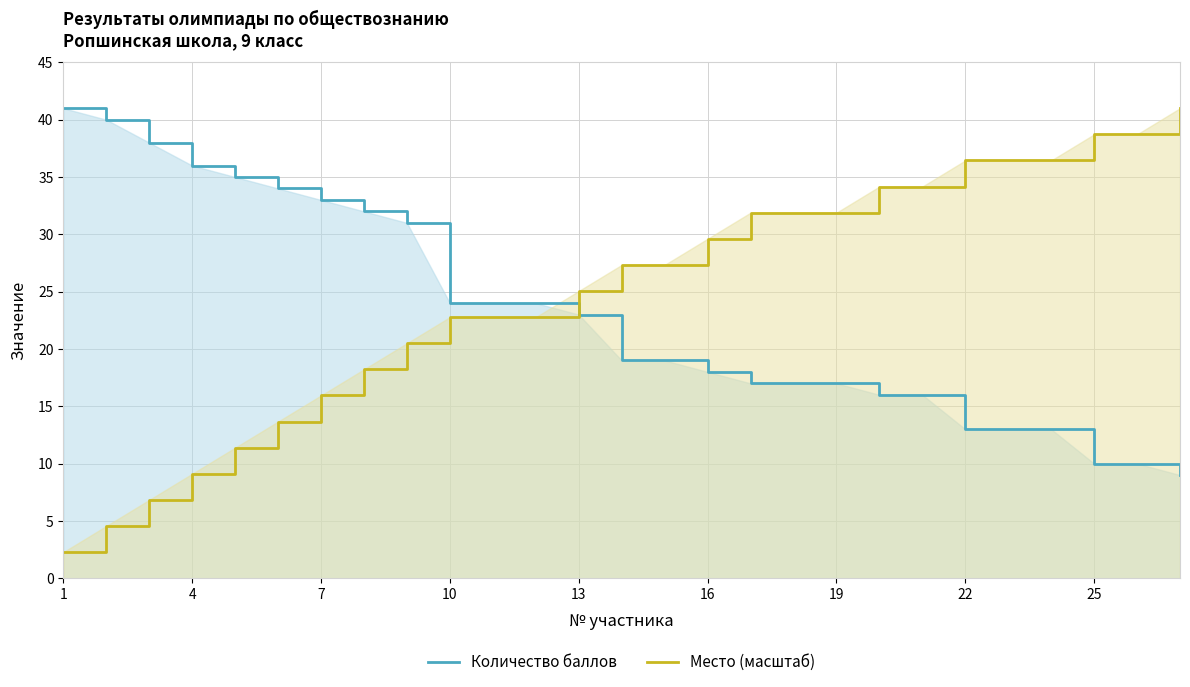

Which series has the largest range (max minus min)?

Место (масштаб)